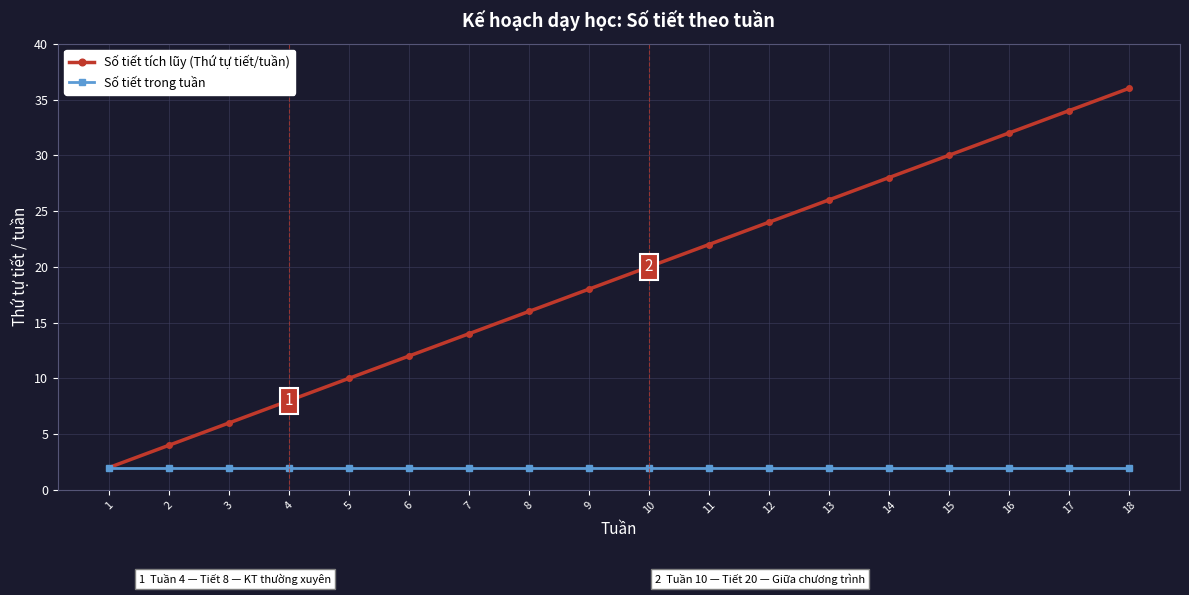

Reading left to right, what are all the values shown in this chart?

Số tiết tích lũy (Thứ tự tiết/tuần): 2	4	6	8	10	12	14	16	18	20	22	24	26	28	30	32	34	36
Số tiết trong tuần: 2	2	2	2	2	2	2	2	2	2	2	2	2	2	2	2	2	2